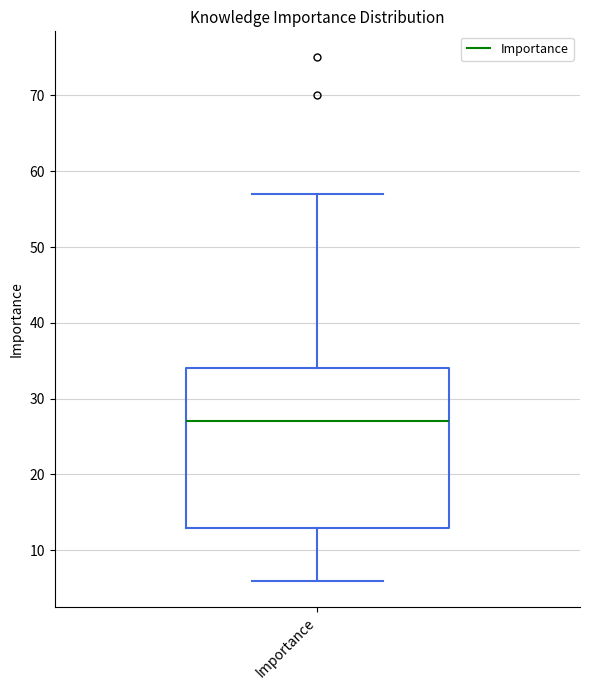

Where does the lower whisker of the box for Importance end on the y-axis? The values are not printed on the chart, so give them approximately, as read against the axis.

6